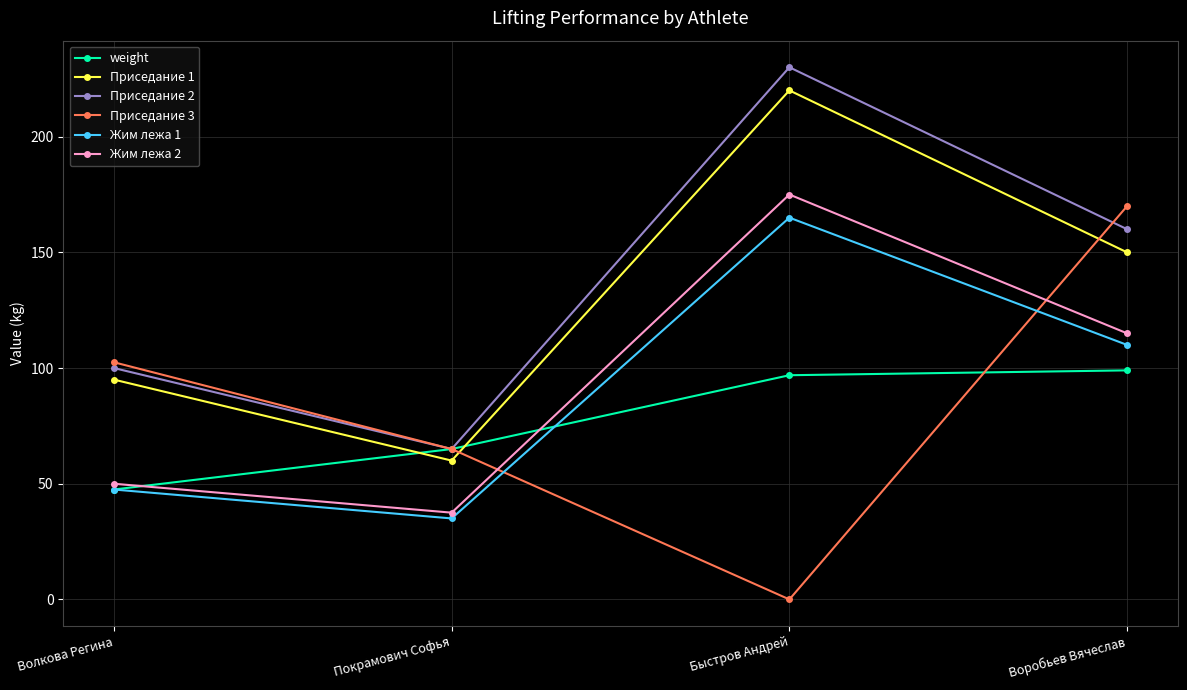

The Приседание 1 series shows 95.0 at Волкова Регина. True or false?

True